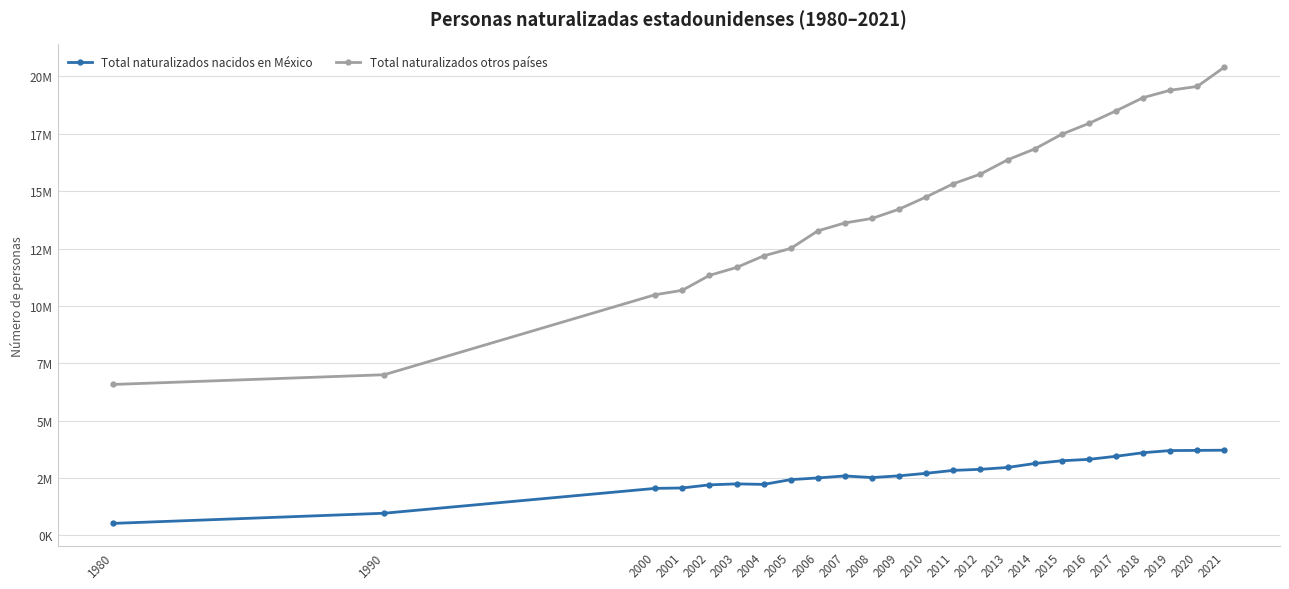

Does the chart have visible grid lines?

Yes